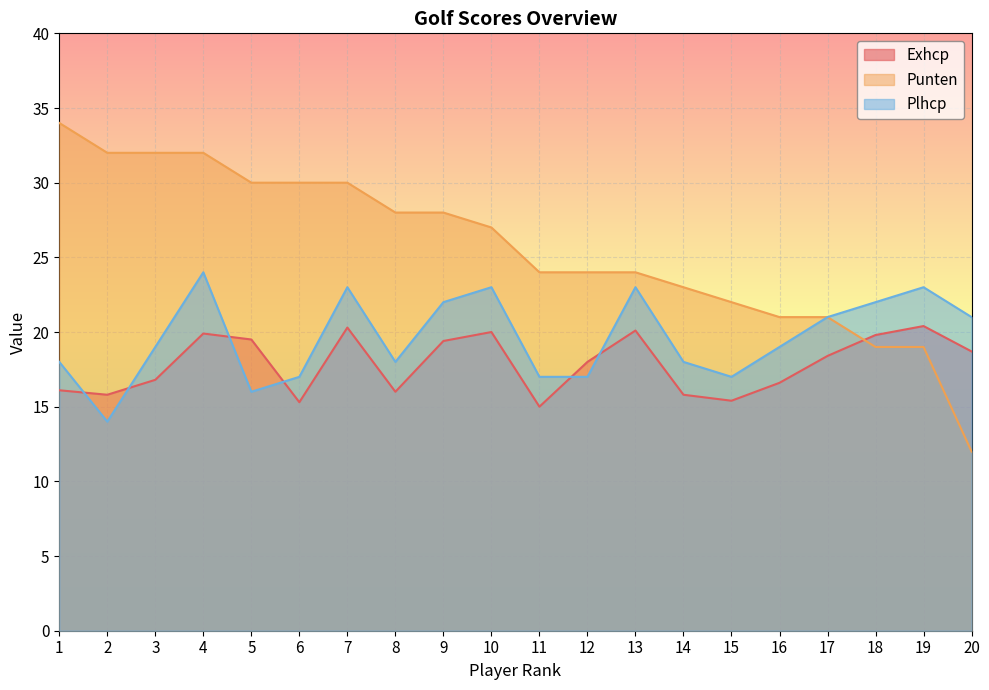

What is the difference between the second highest and minimum values in the Exhcp series?

5.3